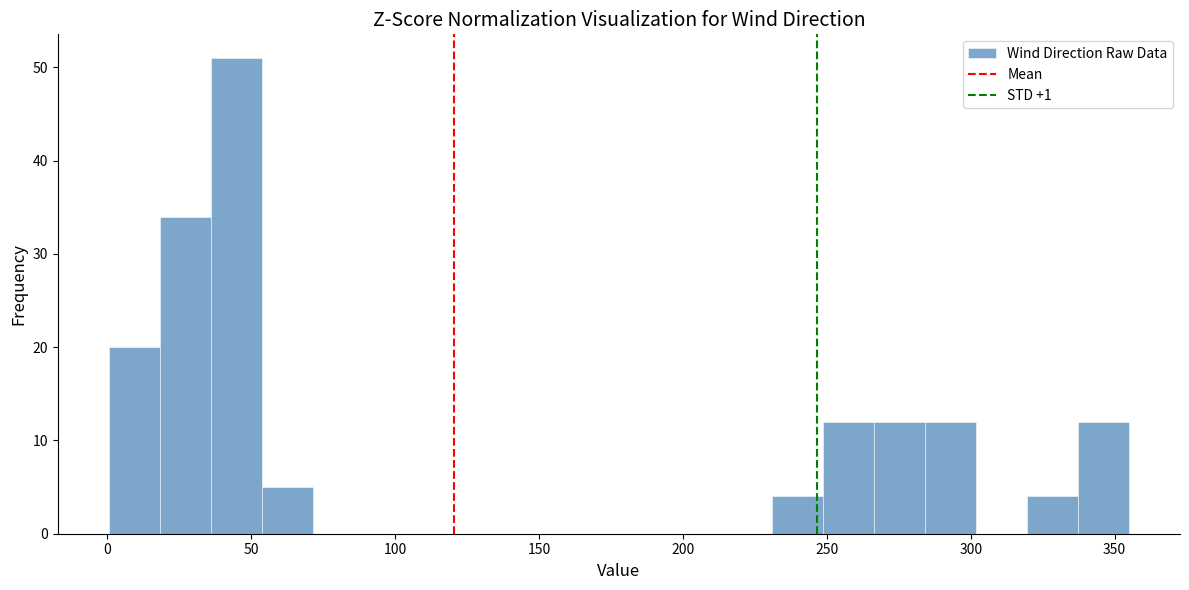

Read against the x-axis, roughly where is the centre of the tallest bar?

45